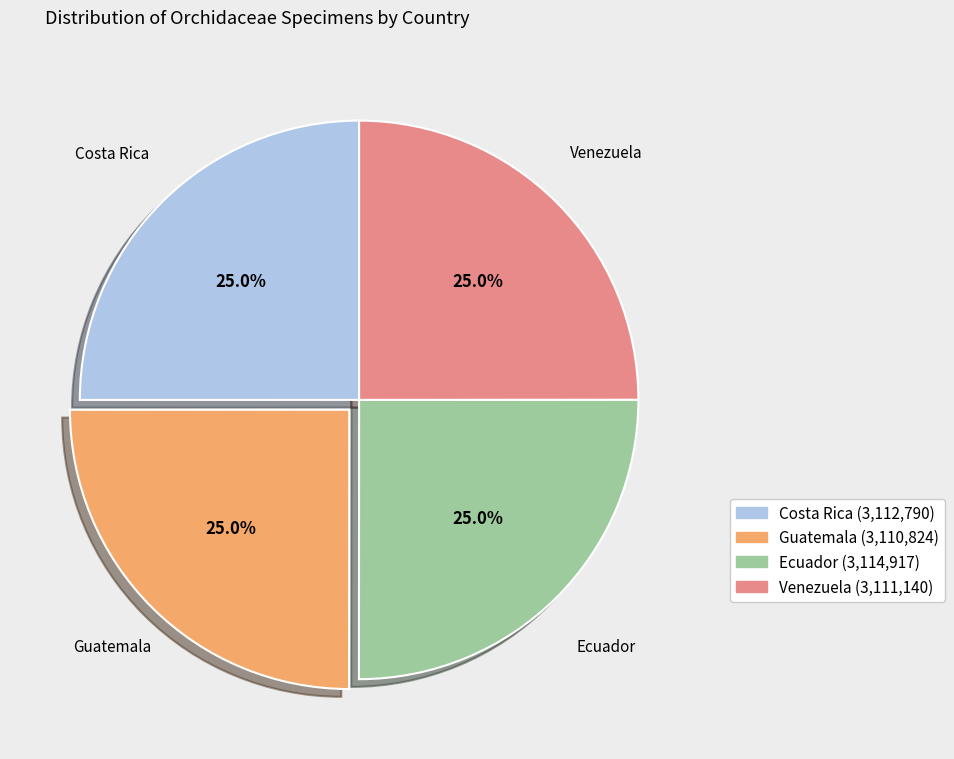

What is the ratio of the value at Venezuela to the value at Costa Rica?

1.0